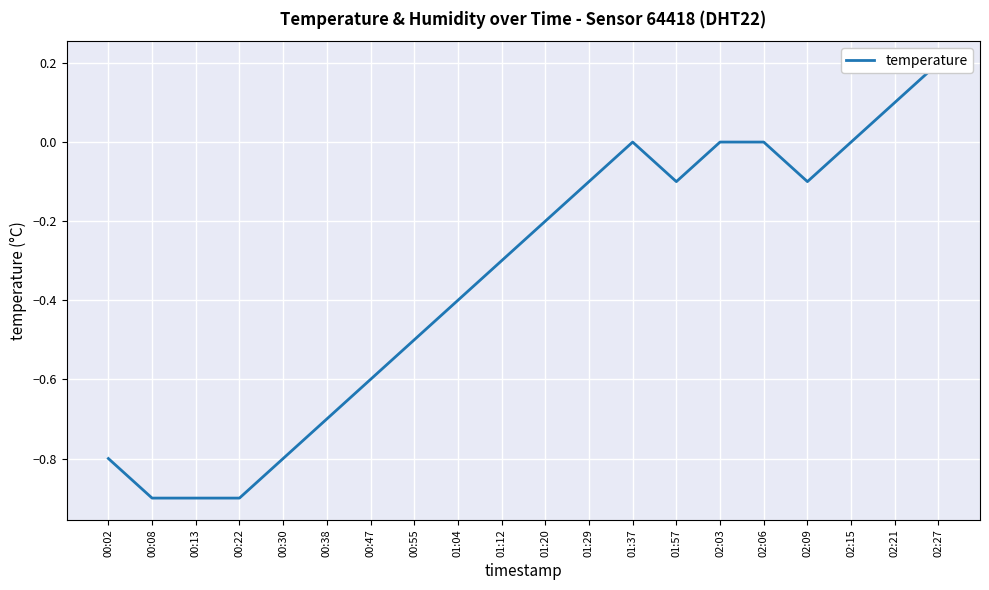

True or false: there are more than 2 points higher than both neighbors.

False